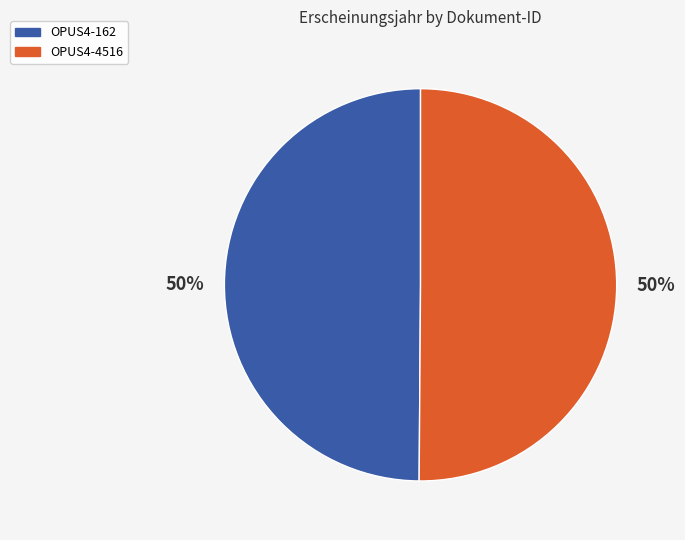

Combined, do OPUS4-162 and OPUS4-4516 account for over 50%?

Yes